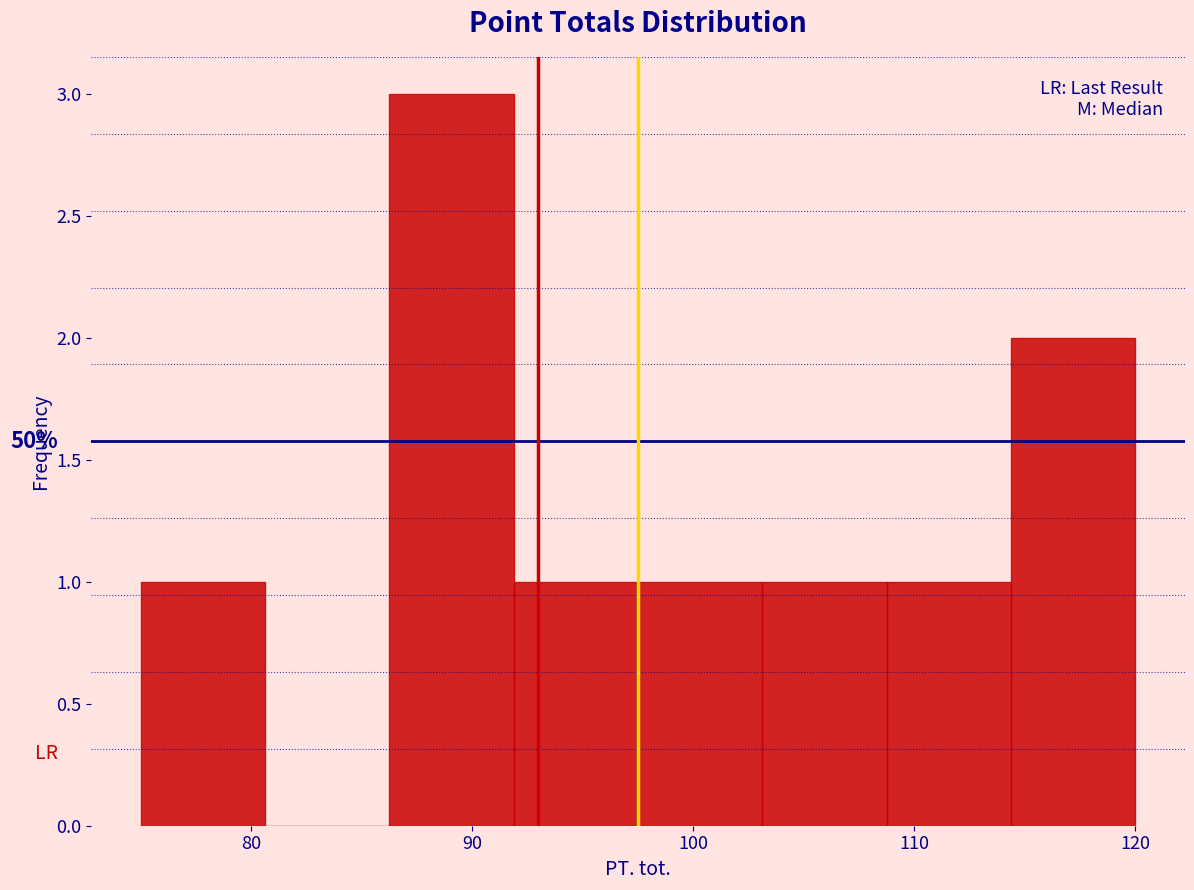

Which range on the x-axis has the tallest bar?

86 to 92